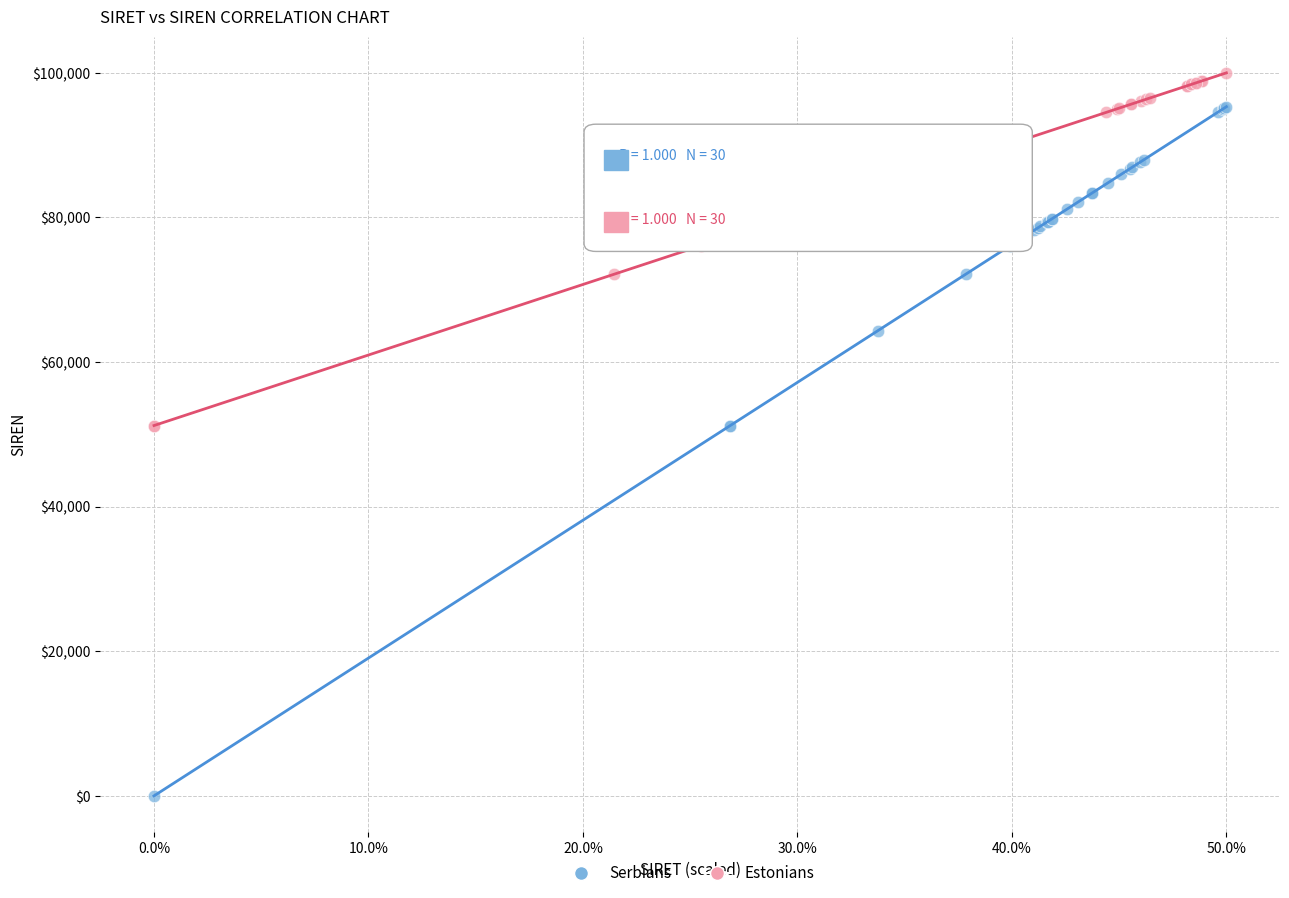

Which series has the largest Y range (max minus min)?

Serbians